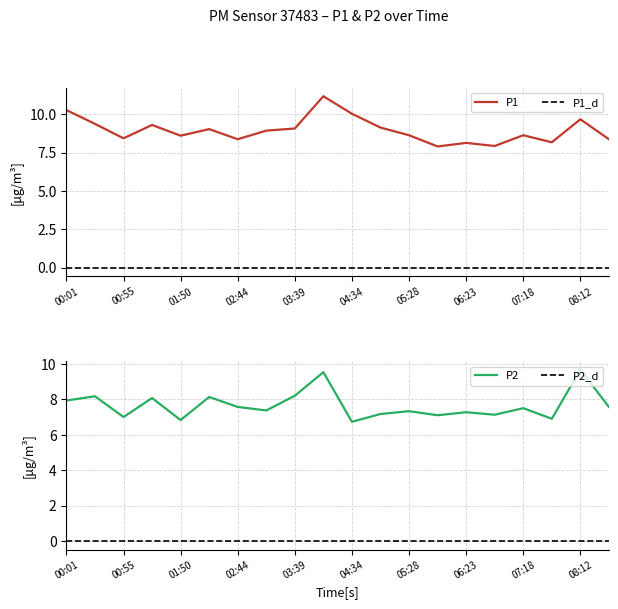

True or false: P2 and P1 cross at least once.

False